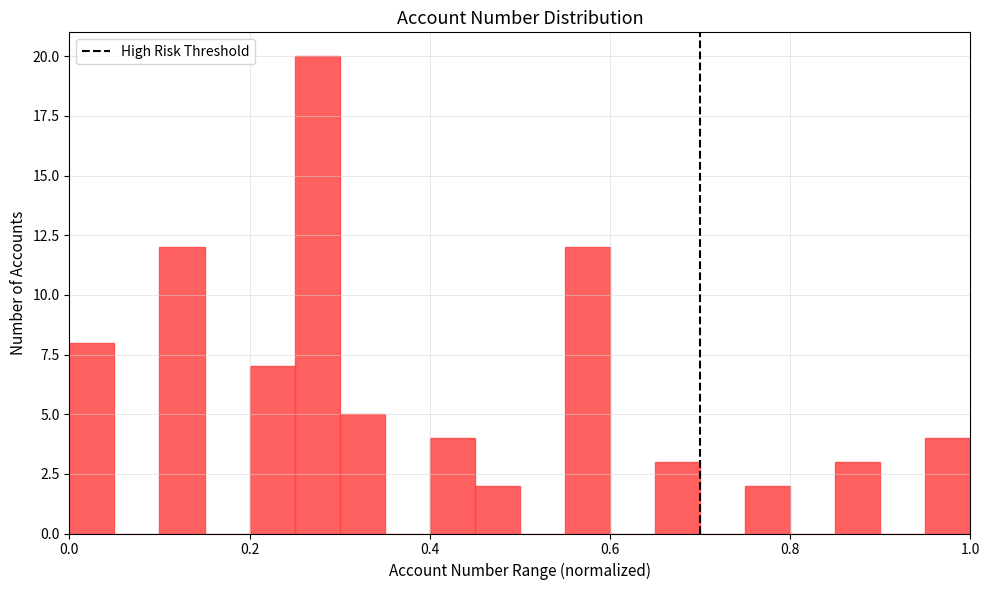

Around what value on the x-axis is the tallest bar? Give the approximate position of its centre, as read against the axis.

0.28